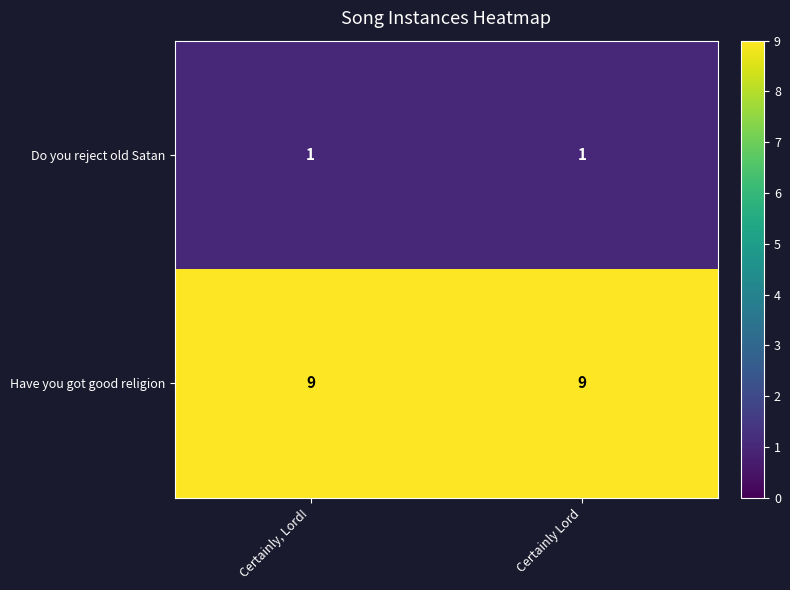

Count the number of categories in the chart.

2